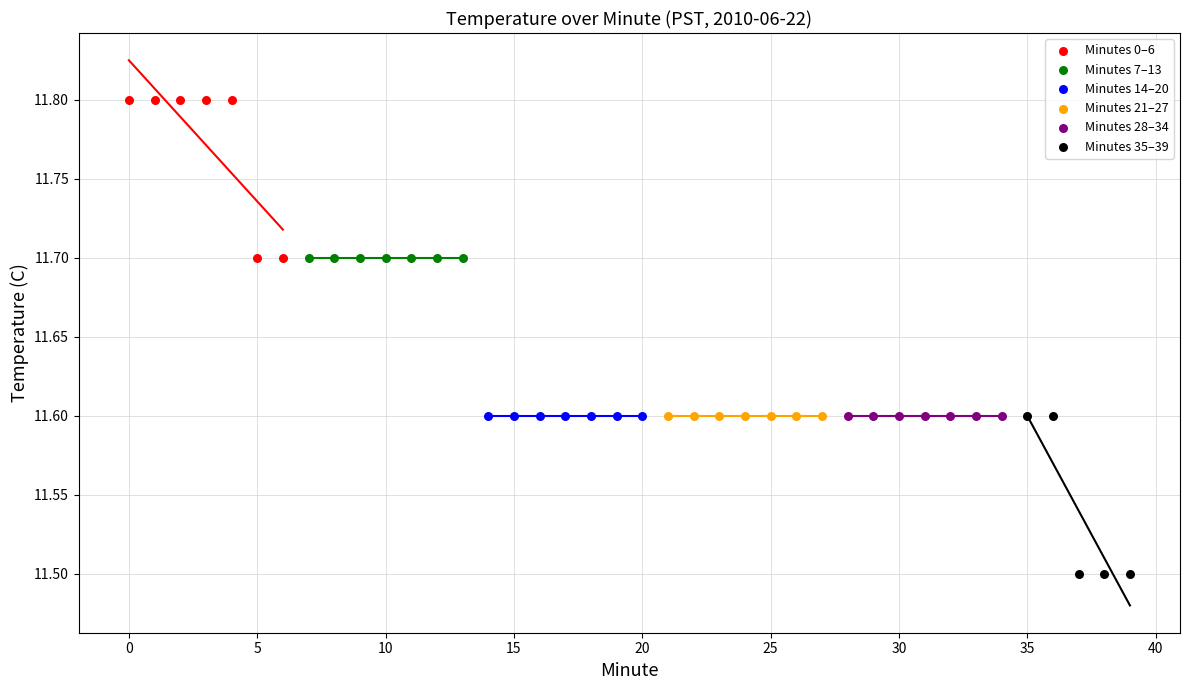

Which series contains the highest Y value?

Minutes 0–6